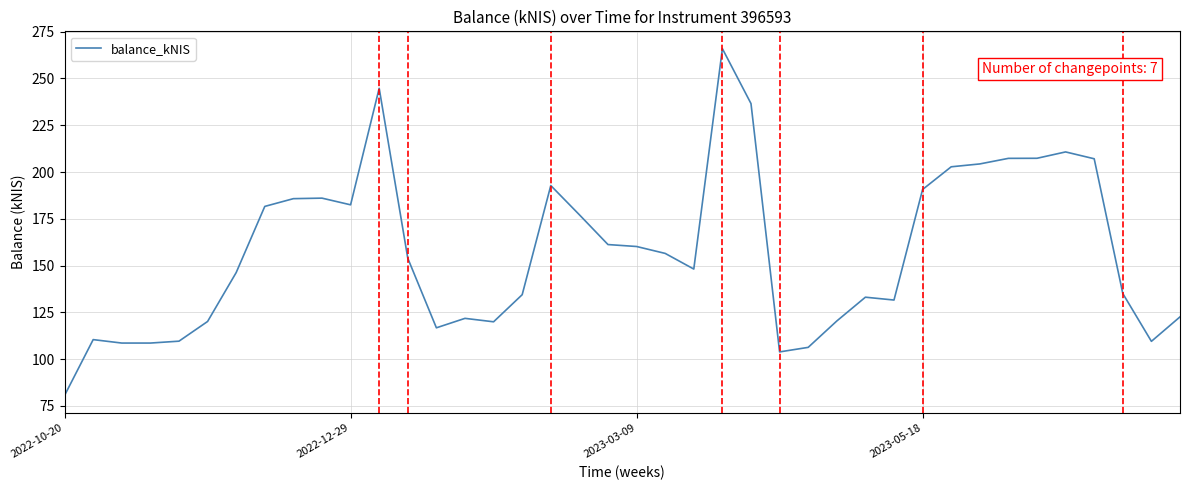

What is the minimum value shown in the chart?

80.6